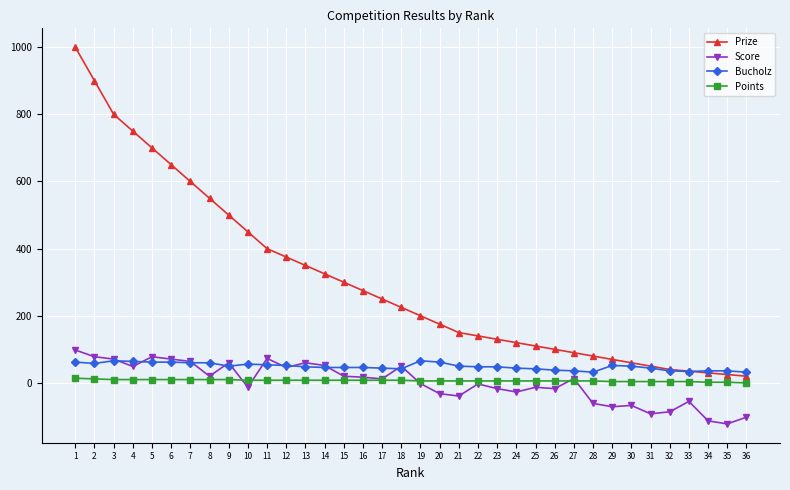

What is the lowest value of the Score series?

-122